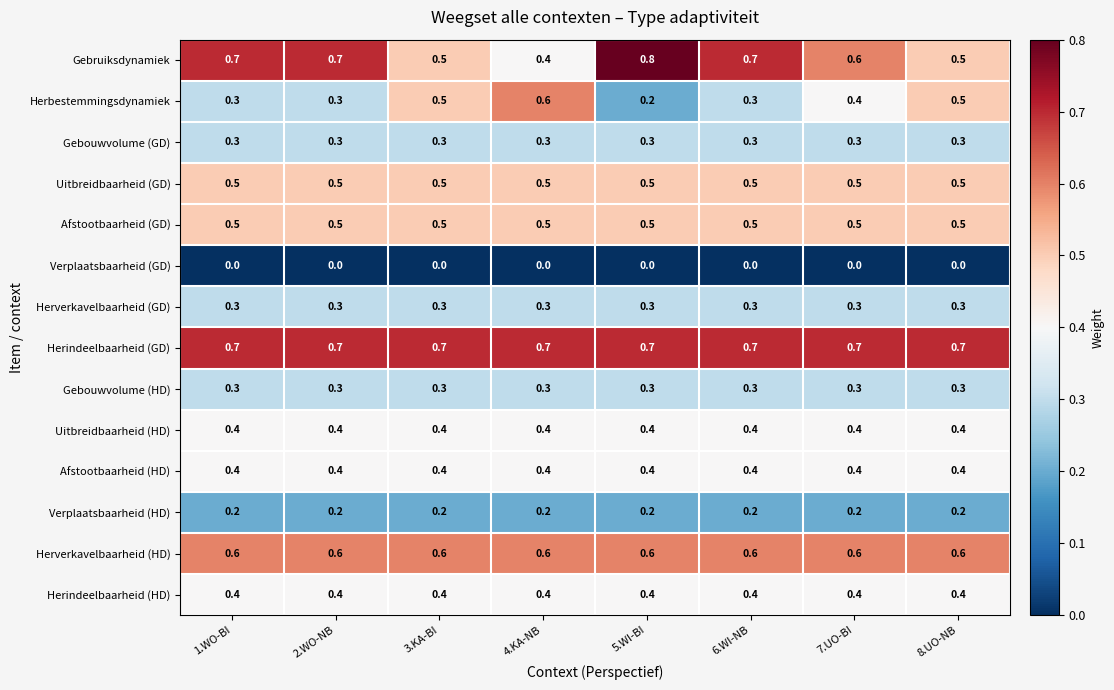

At how many categories does at least one series exceed 0?

8